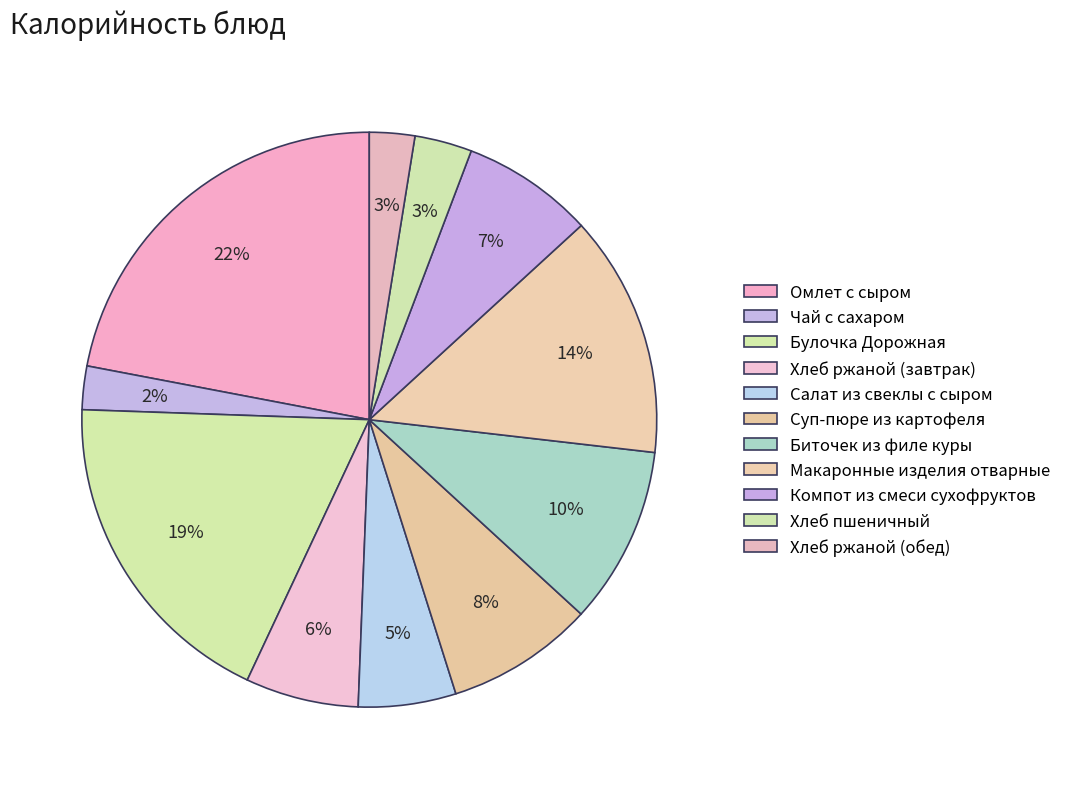

Between Омлет с сыром and Хлеб ржаной (обед), which is larger?

Омлет с сыром